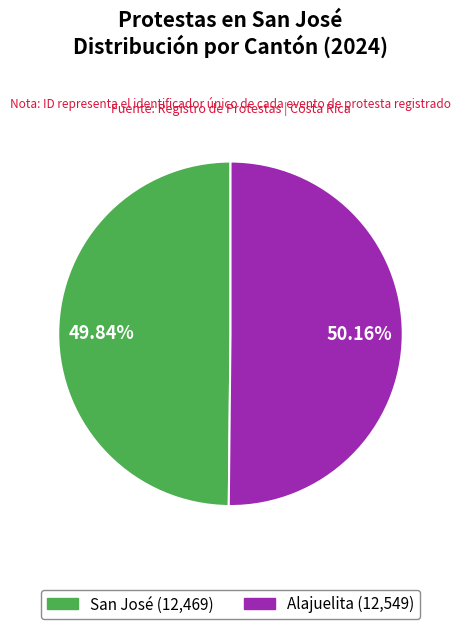

To the nearest percent, what portion does San José represent?

50%